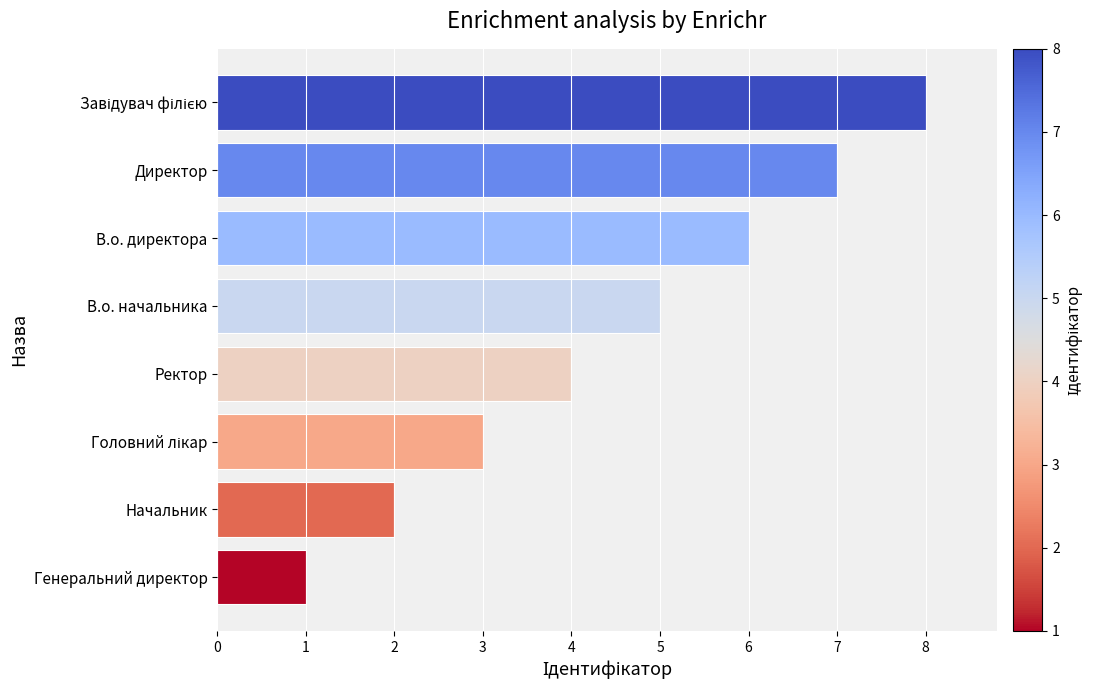

Is it true that the value at Начальник is 2?

True